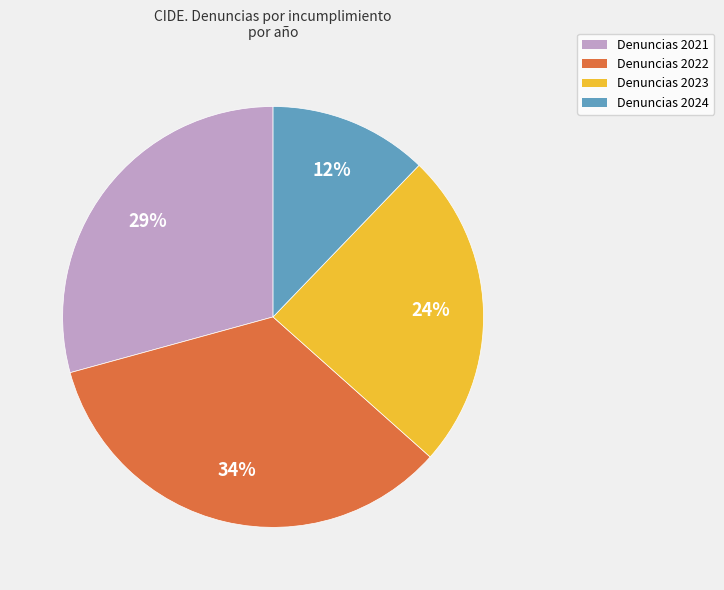

Is the sum of Denuncias 2023 and Denuncias 2022 greater than half?

Yes